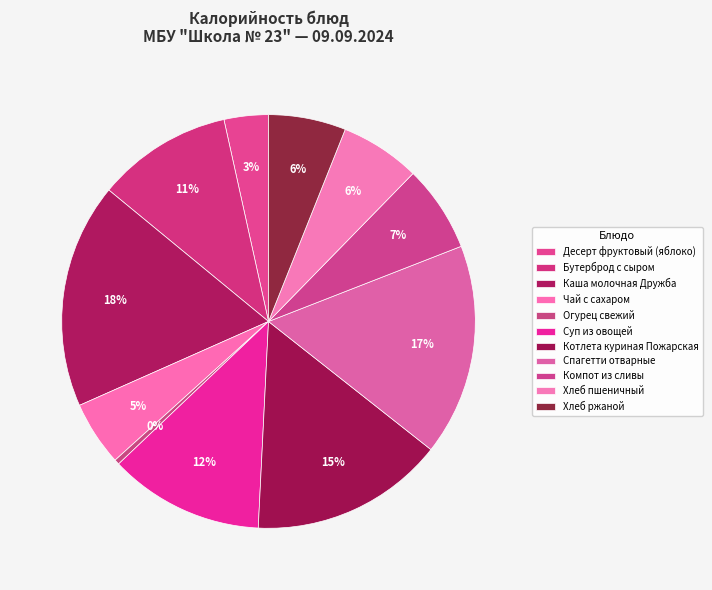

How many slices are in this pie chart?

11